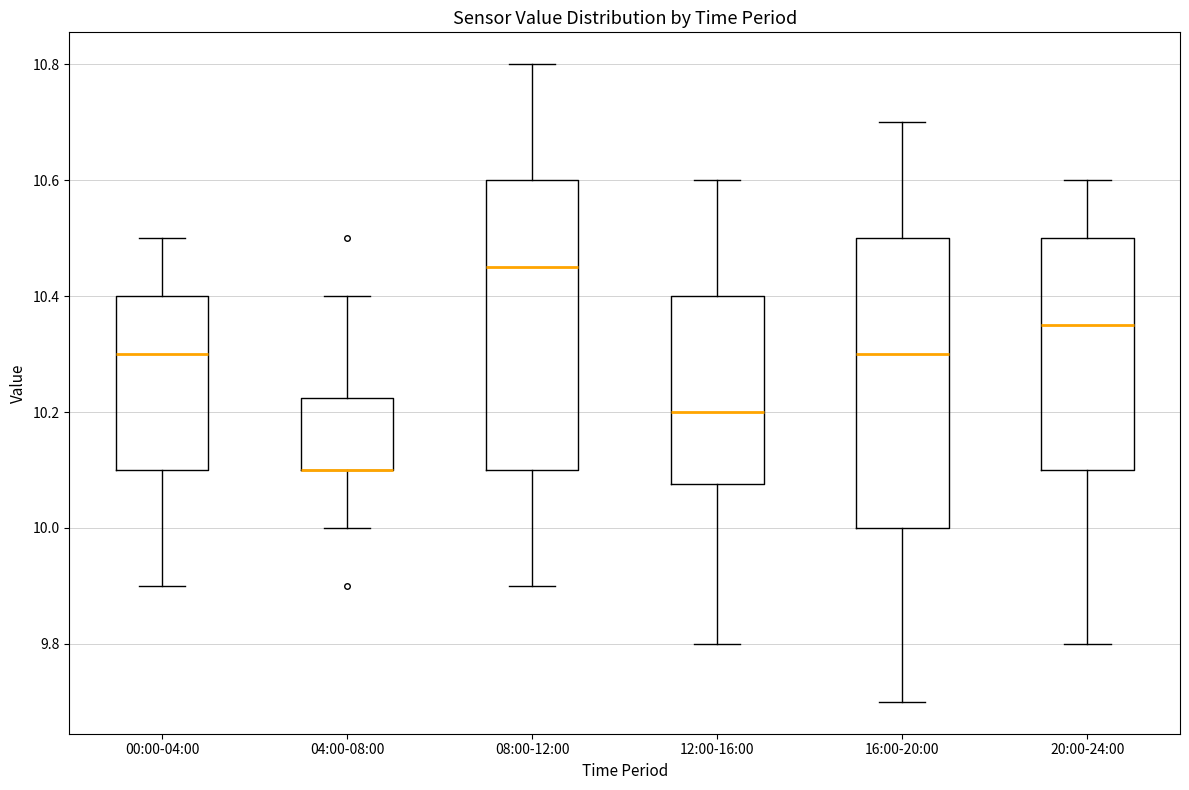

Where does the upper whisker of the box for 08:00-12:00 end on the y-axis? The values are not printed on the chart, so give them approximately, as read against the axis.

10.80